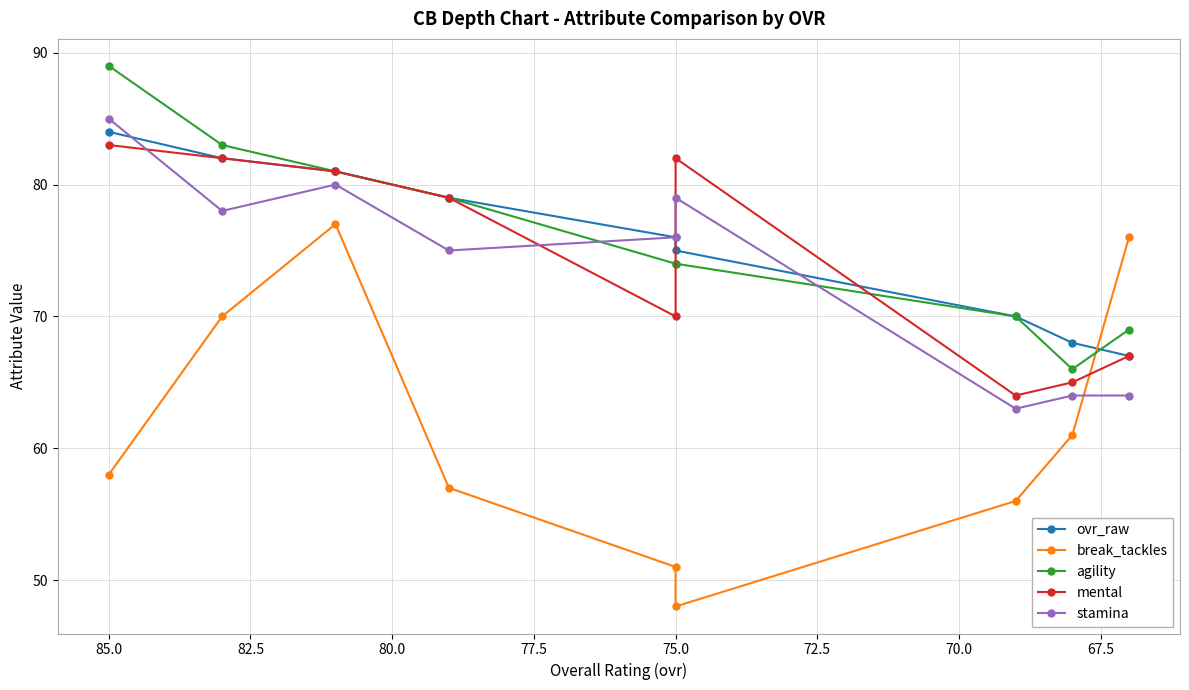

Which has a higher value, 80.0 or 75.0?

75.0